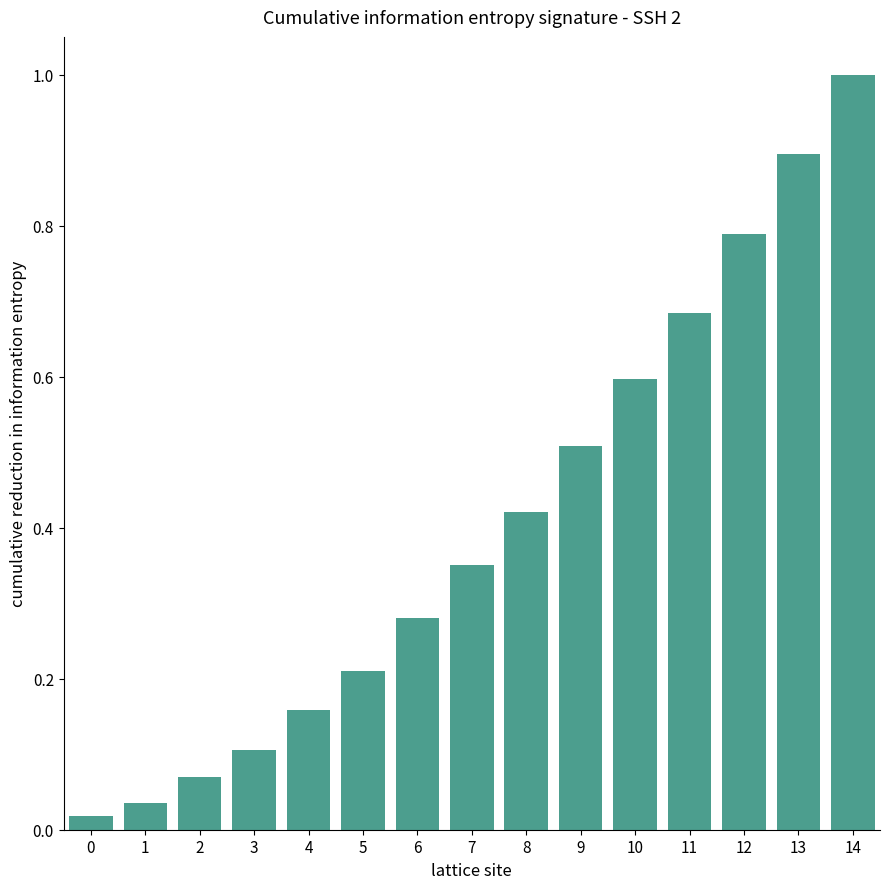

Is it true that the value at 13 is 0.5?

False